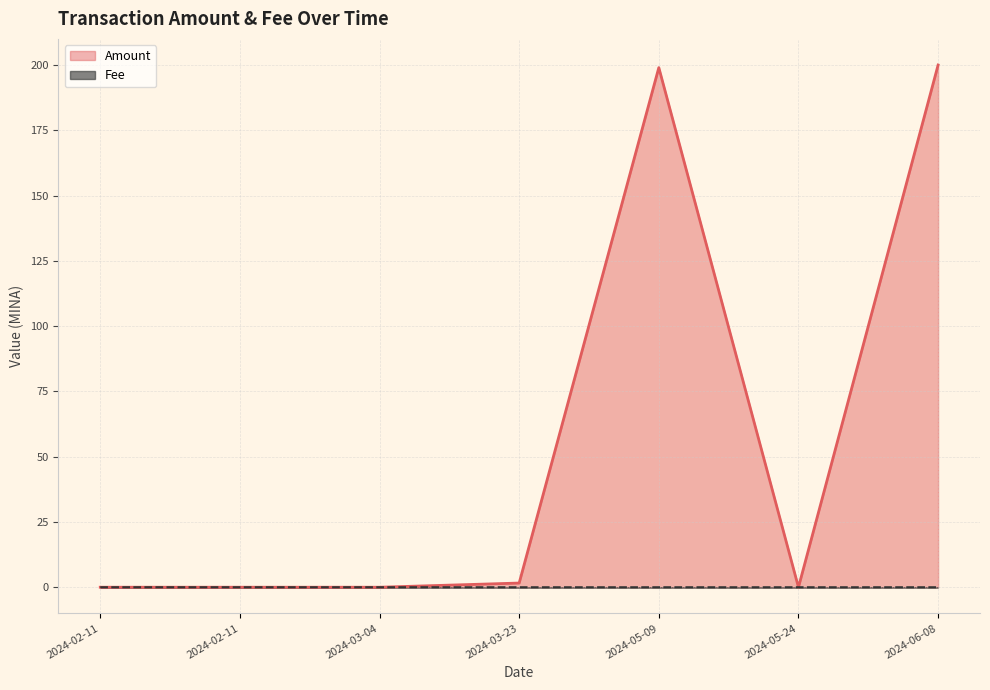

At how many categories does at least one series exceed 169?

2